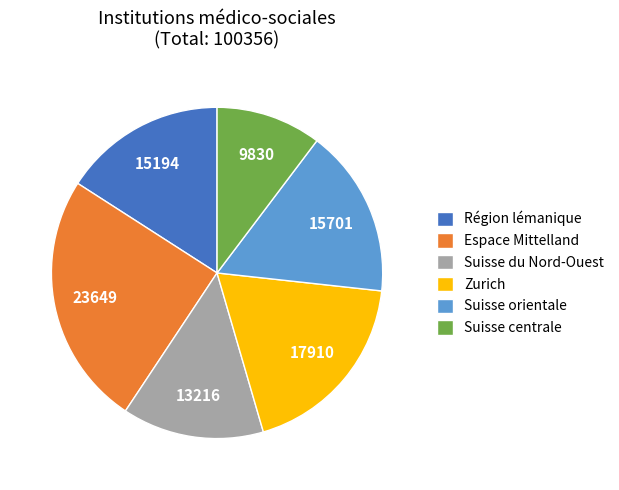

Is the sum of Espace Mittelland and Suisse orientale greater than half?

No